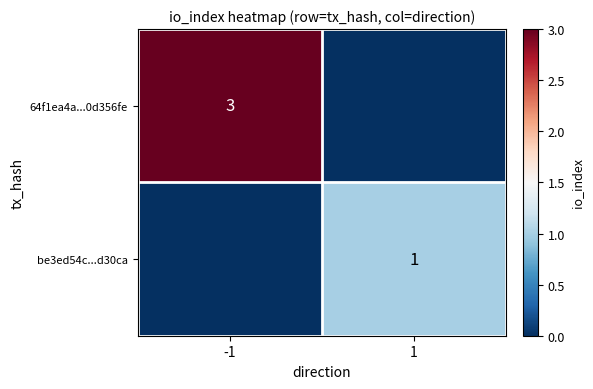

Is the value of 64f1ea4a...0d356fe at -1 greater than the value of be3ed54c...d30ca at 1?

Yes